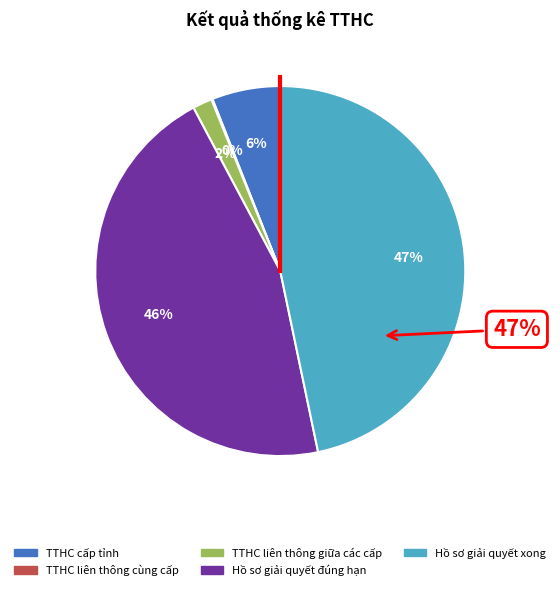

Does TTHC cấp tỉnh account for over 50% of the chart?

No